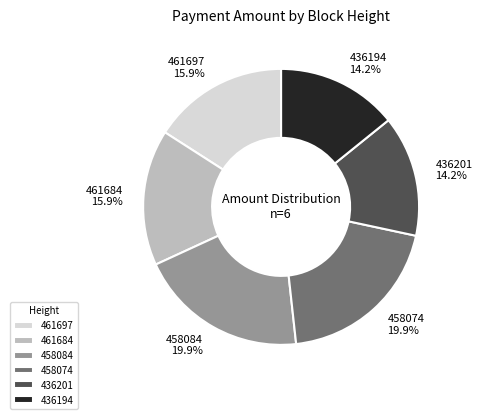

Does 436194 account for over 50% of the chart?

No